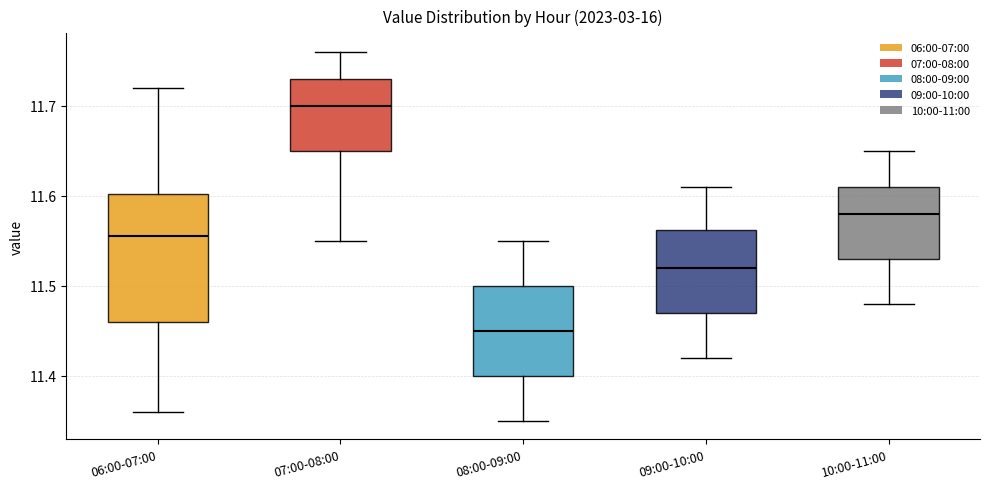

Reading left to right, read every box against the y-axis: the position of its median line, the range the box covers, and the ends of its whiskers. The values are not printed on the chart, so give them approximately, as read against the axis.

06:00-07:00: median 11.56, box 11.46 to 11.60, whiskers 11.36 to 11.72
07:00-08:00: median 11.70, box 11.65 to 11.73, whiskers 11.55 to 11.76
08:00-09:00: median 11.45, box 11.40 to 11.50, whiskers 11.35 to 11.55
09:00-10:00: median 11.52, box 11.47 to 11.56, whiskers 11.42 to 11.61
10:00-11:00: median 11.58, box 11.53 to 11.61, whiskers 11.48 to 11.65